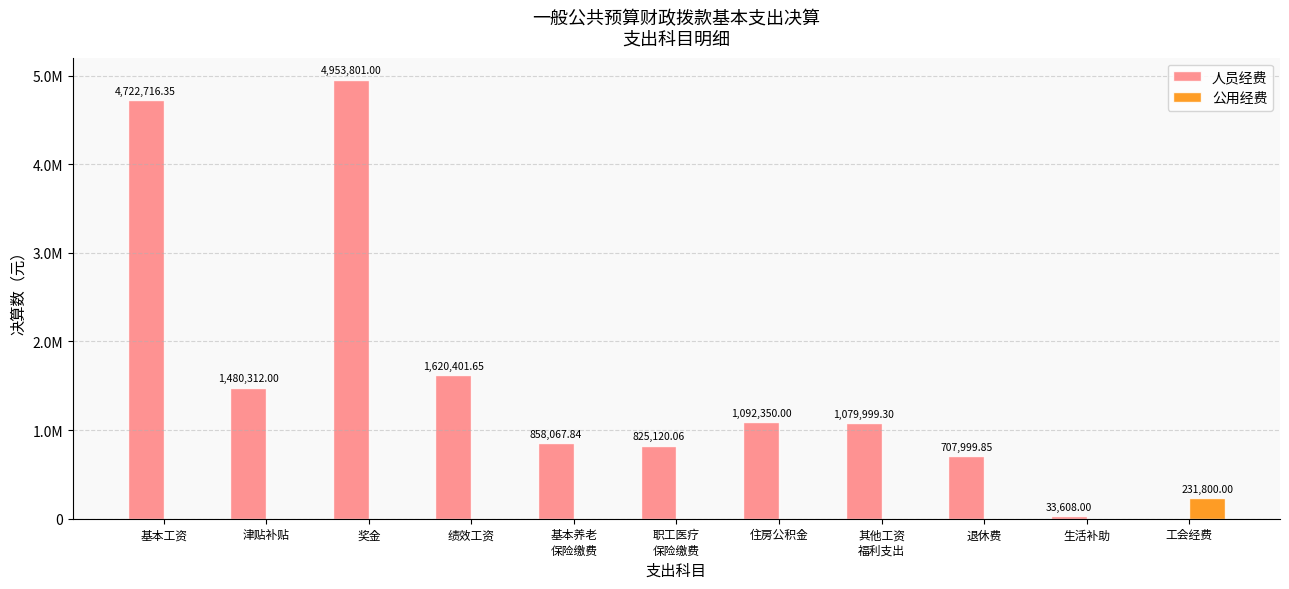

Rank the series by their maximum value, from highest to lowest.

人员经费, 公用经费